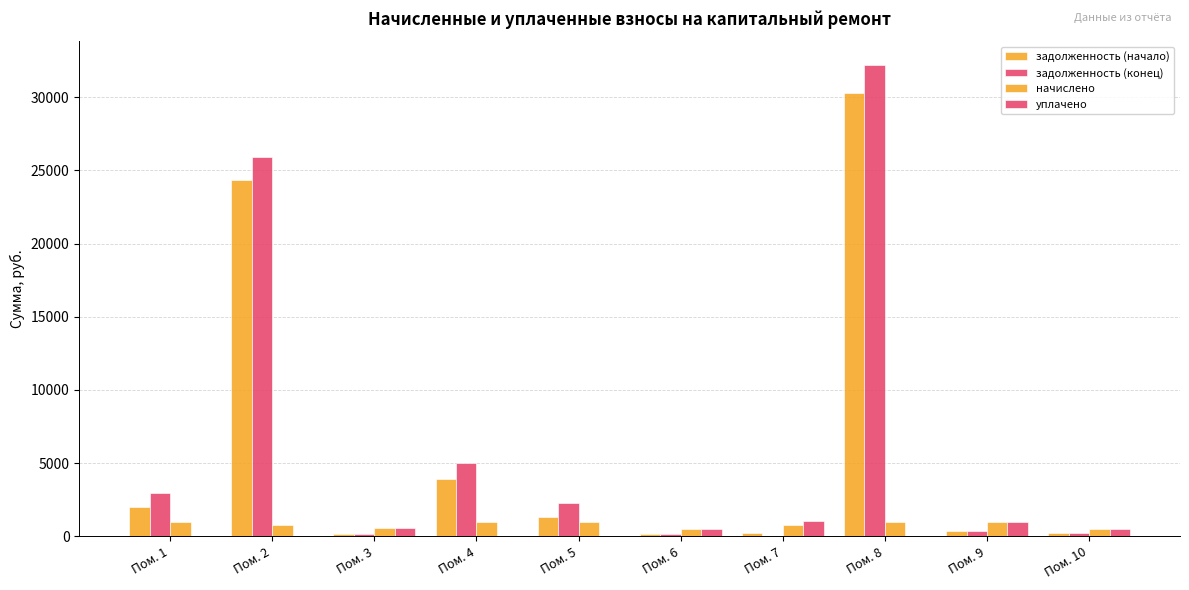

How many groups of bars are there?

10